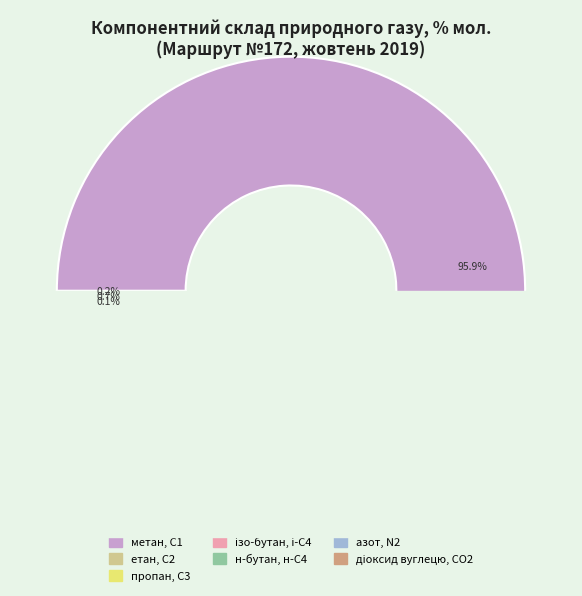

To the nearest percent, what percentage of the pie is азот, N2?

1%